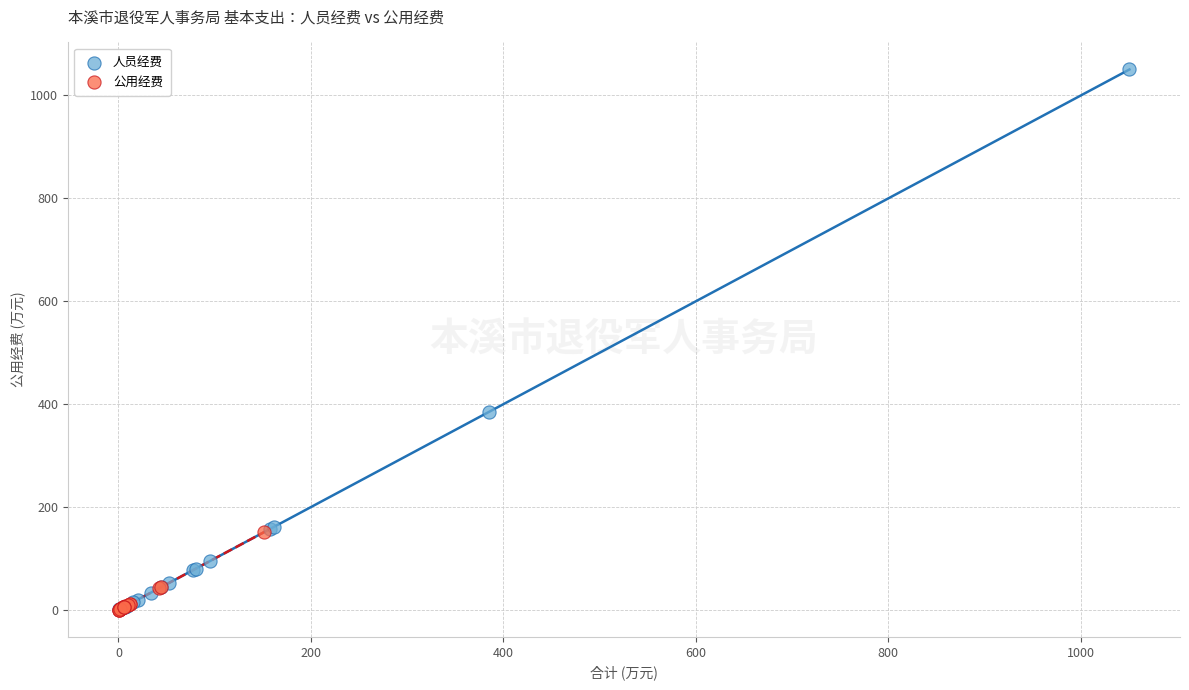

Which series contains the highest Y value?

人员经费